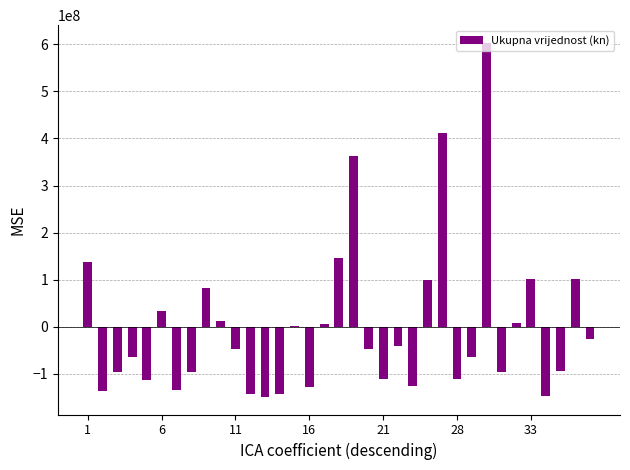

What is the greatest value displayed?

602966927.4